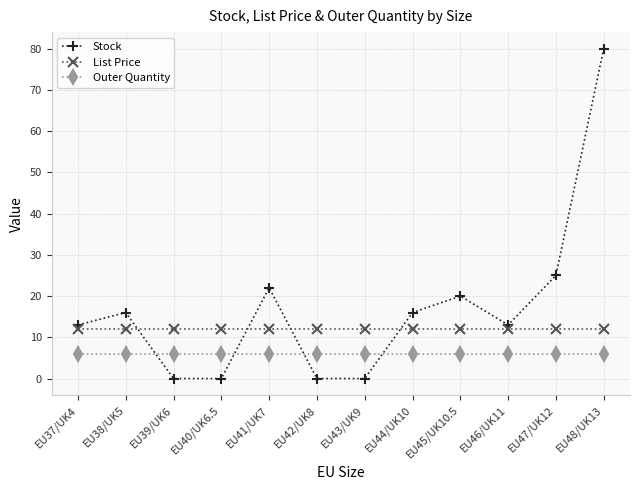

Does the chart display data point markers on the line(s)?

Yes